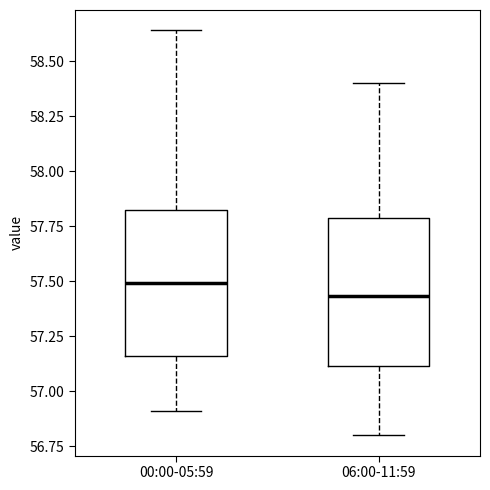

Where does the upper whisker of the box for 06:00-11:59 end on the y-axis? The values are not printed on the chart, so give them approximately, as read against the axis.

58.40